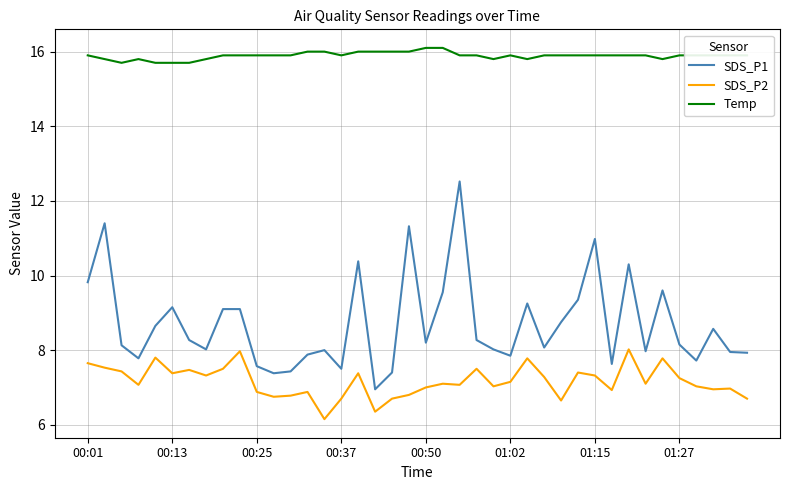

List the series in order of their peak value, highest first.

Temp, SDS_P1, SDS_P2